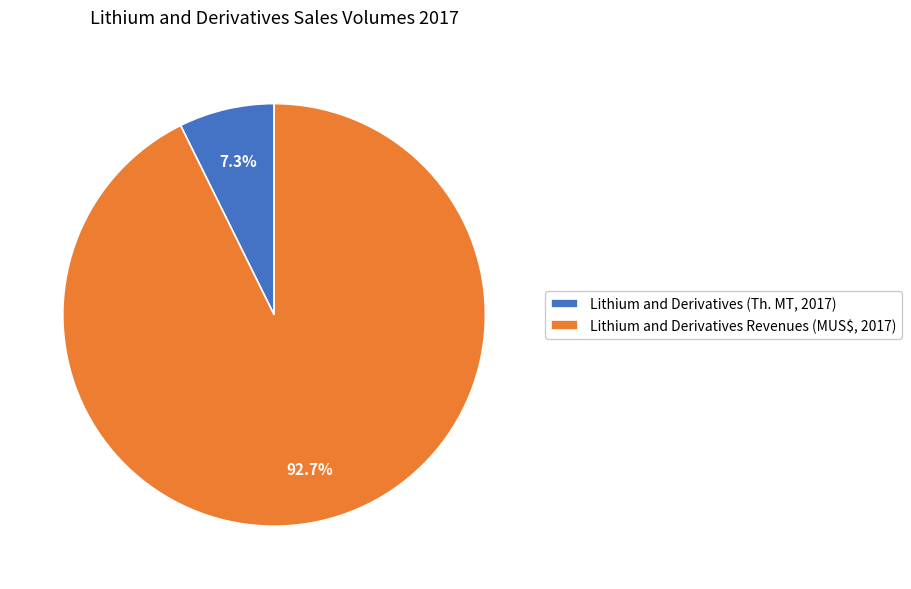

What is the smallest slice in the pie chart?

Lithium and Derivatives (Th. MT, 2017)